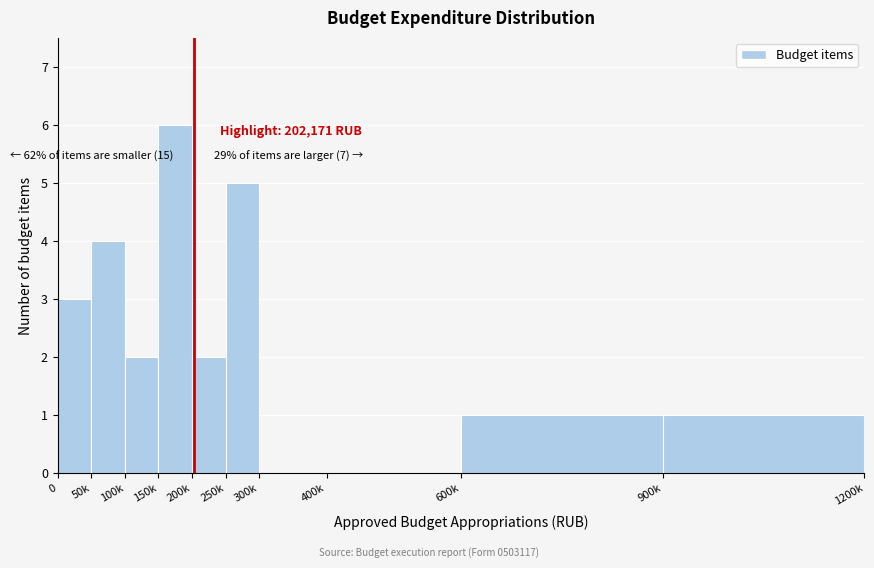

Reading right to left, extract all data points from this chart.

900k=1	600k=1	400k=0	300k=0	250k=5	200k=2	150k=6	100k=2	50k=4	0=3